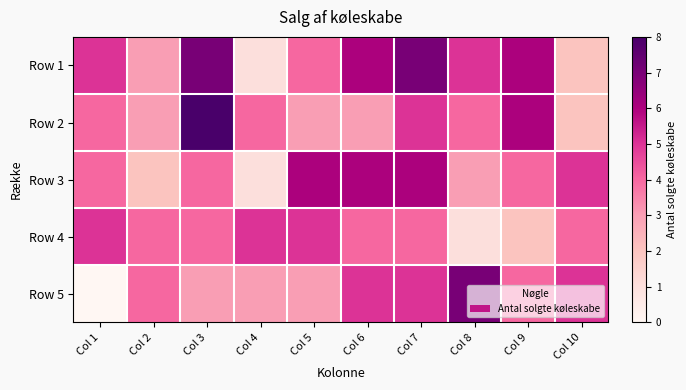

What is the spread (max minus min) of values at Col 1?

5